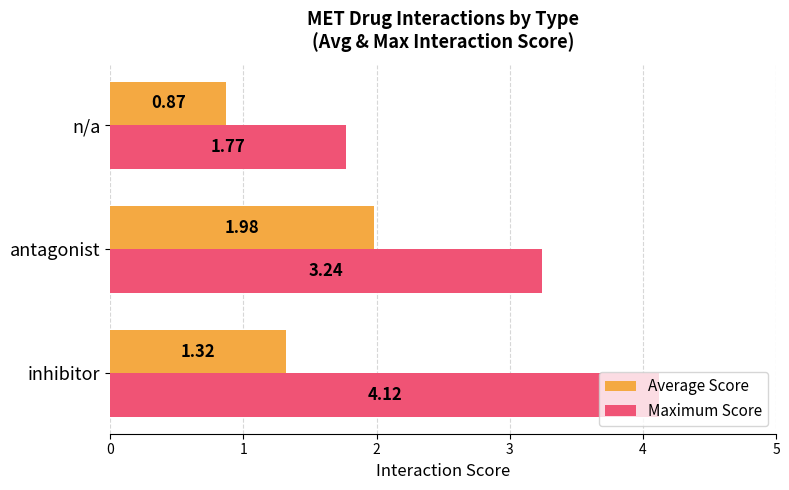

At antagonist, list the series in order from largest to smallest.

Maximum Score, Average Score